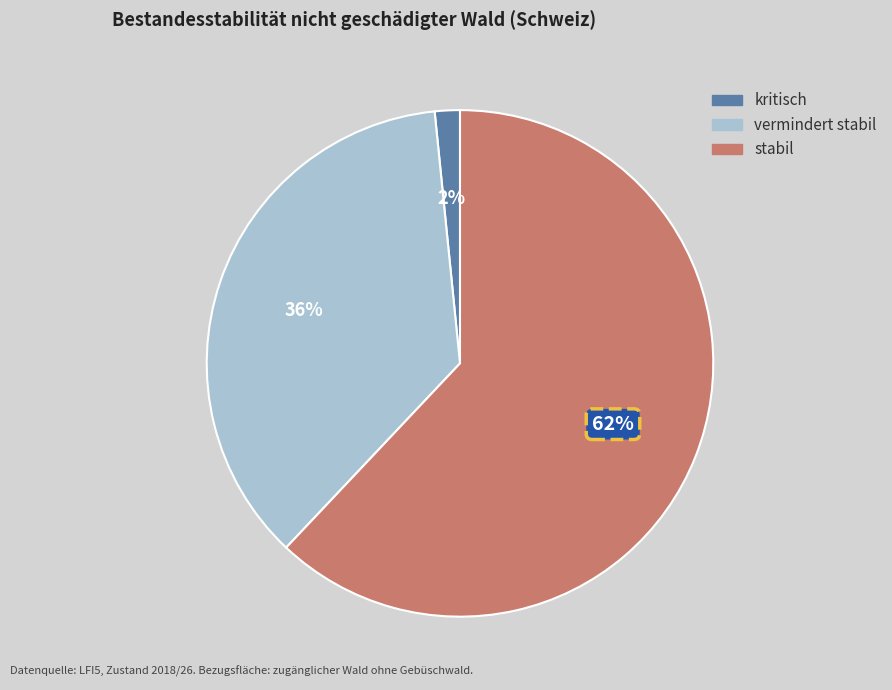

To the nearest percent, what portion does vermindert stabil represent?

36%